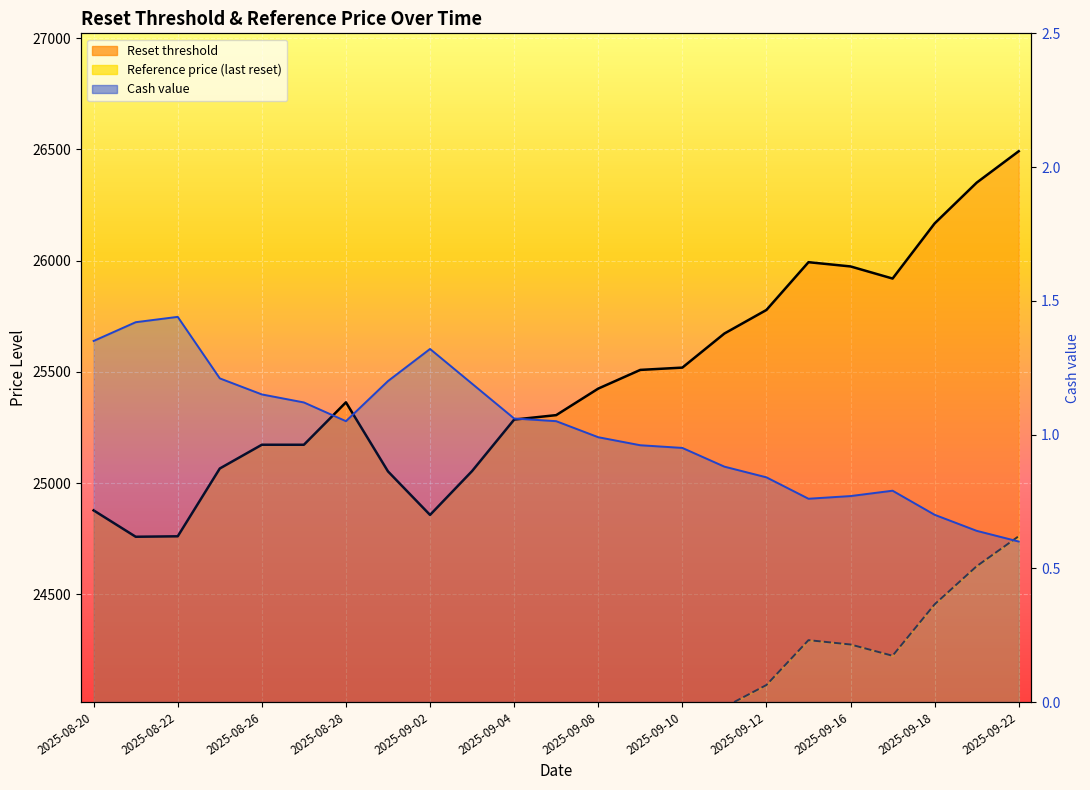

Reading right to left, list all the values displayed in this chart.

Reset threshold: 2025-09-22=26491.3	2025-09-19=26350.1	2025-09-18=26166.7	2025-09-17=25919.0	2025-09-16=25973.4	2025-09-15=25992.5	2025-09-12=25777.8	2025-09-11=25671.9	2025-09-10=25518.7	2025-09-09=25508.4	2025-09-08=25424.4	2025-09-05=25305.1	2025-09-04=25285.1	2025-09-03=25053.8	2025-09-02=24856.6	2025-08-29=25052.2	2025-08-28=25362.7	2025-08-27=25172.0	2025-08-26=25172.1	2025-08-25=25065.3	2025-08-22=24760.5	2025-08-21=24758.5	2025-08-20=24877.0
Cash value: 2025-09-22=0.6	2025-09-19=0.6	2025-09-18=0.7	2025-09-17=0.8	2025-09-16=0.8	2025-09-15=0.8	2025-09-12=0.8	2025-09-11=0.9	2025-09-10=0.9	2025-09-09=1.0	2025-09-08=1.0	2025-09-05=1.1	2025-09-04=1.1	2025-09-03=1.2	2025-09-02=1.3	2025-08-29=1.2	2025-08-28=1.1	2025-08-27=1.1	2025-08-26=1.1	2025-08-25=1.2	2025-08-22=1.4	2025-08-21=1.4	2025-08-20=1.4
Reference price (last reset): 2025-09-22=24761.1	2025-09-19=24626.2	2025-09-18=24454.9	2025-09-17=24223.7	2025-09-16=24274.2	2025-09-15=24293.8	2025-09-12=24092.2	2025-09-11=23992.6	2025-09-10=23849.3	2025-09-09=23839.8	2025-09-08=23762.3	2025-09-05=23652.4	2025-09-04=23633.0	2025-09-03=23414.8	2025-09-02=23231.1	2025-08-29=23415.4	2025-08-28=23703.5	2025-08-27=23525.3	2025-08-26=23525.3	2025-08-25=23425.6	2025-08-22=23142.6	2025-08-21=23142.6	2025-08-20=23249.6